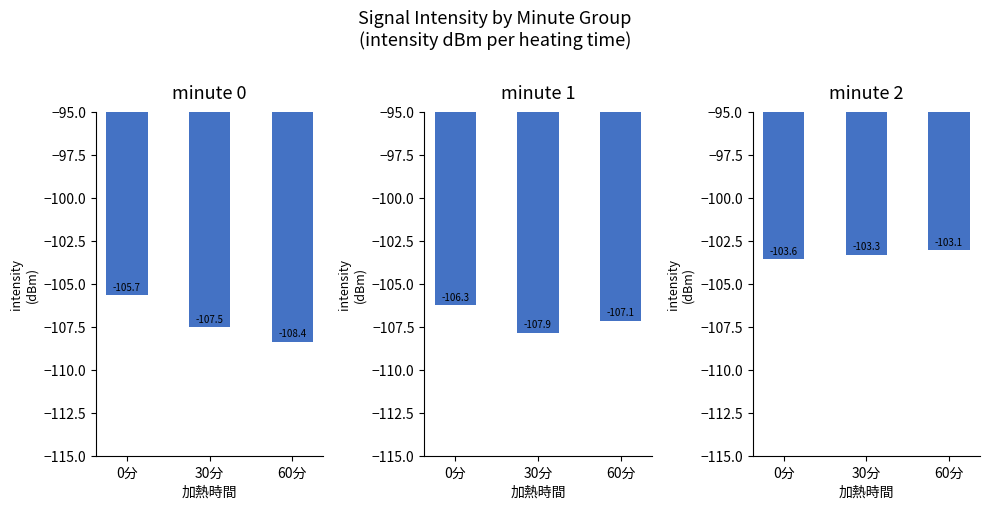

At which label is minute 1 closest to -107?

60分